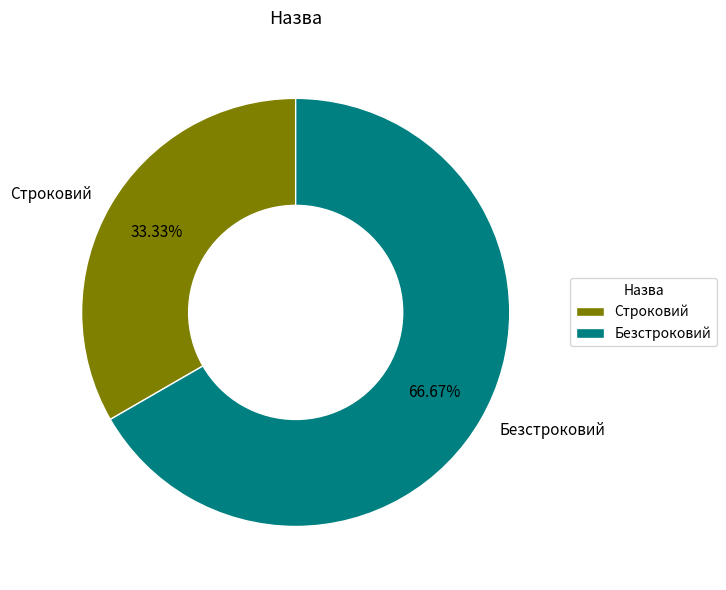

True or false: Строковий accounts for 33% of the total.

True